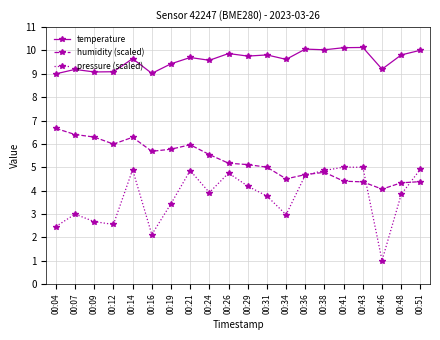

Which series has the largest range (max minus min)?

pressure (scaled)